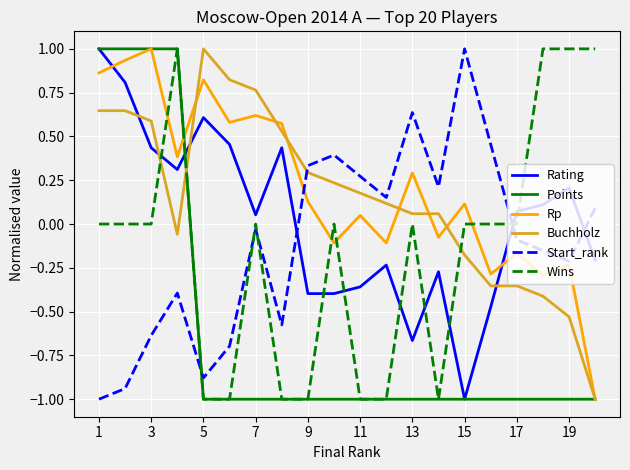

Which series ends up on top after the final intersection of Buchholz and Rating?

Rating